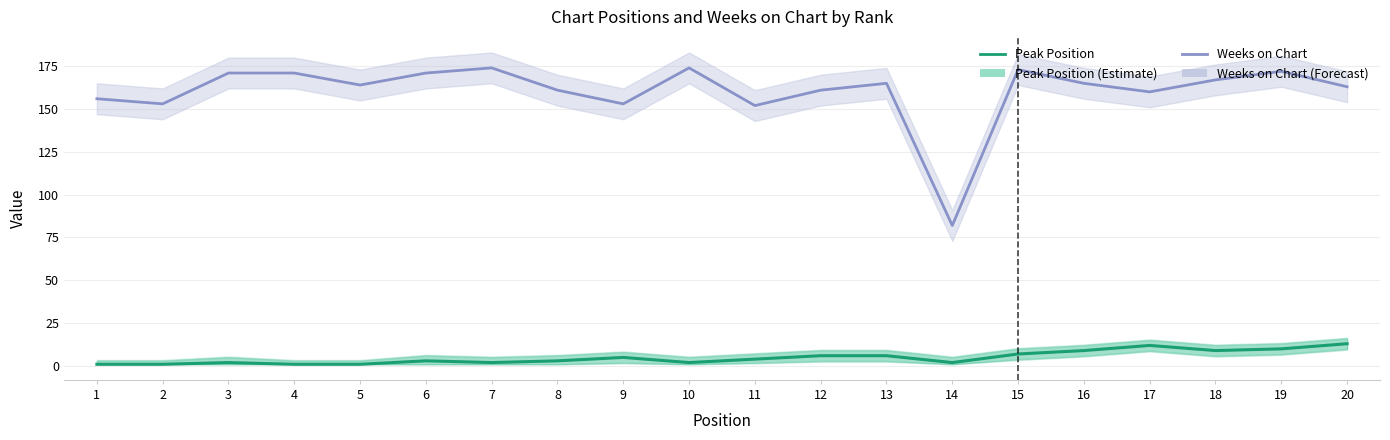

Which label corresponds to the smallest value in the chart?

1